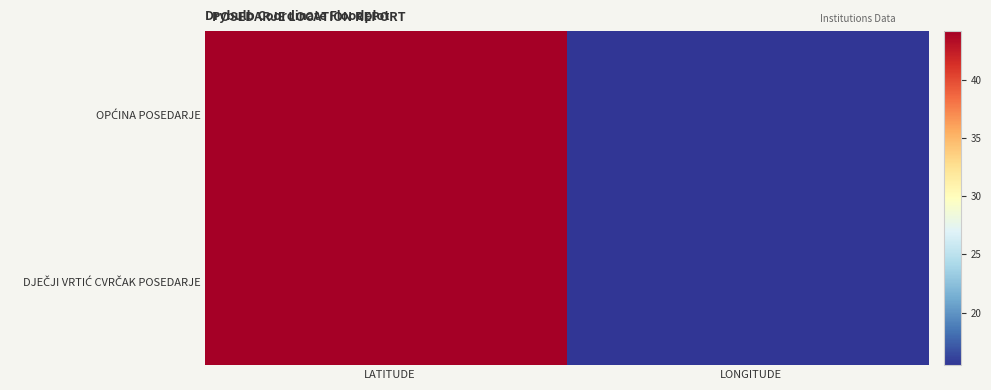

Where does the DJEČJI VRTIĆ CVRČAK POSEDARJE series first go above 44?

LATITUDE